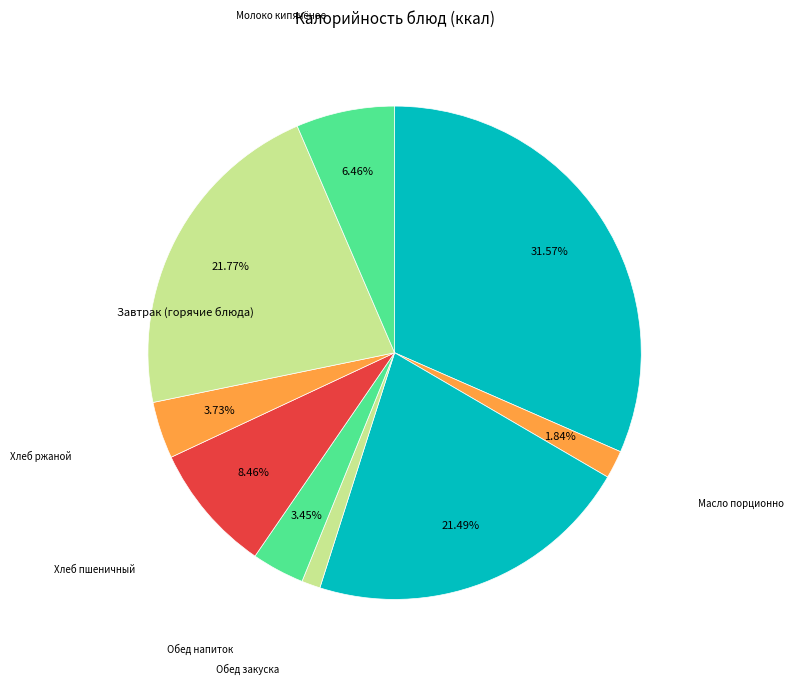

Count the number of slices in the pie.

9